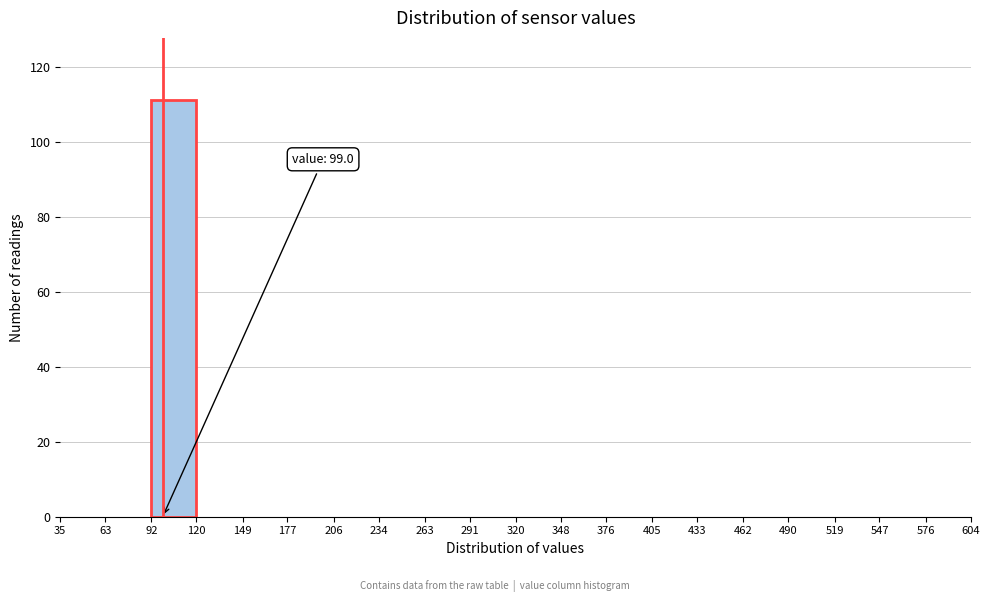

Over which range of the x-axis is the bar tallest?

92 to 120